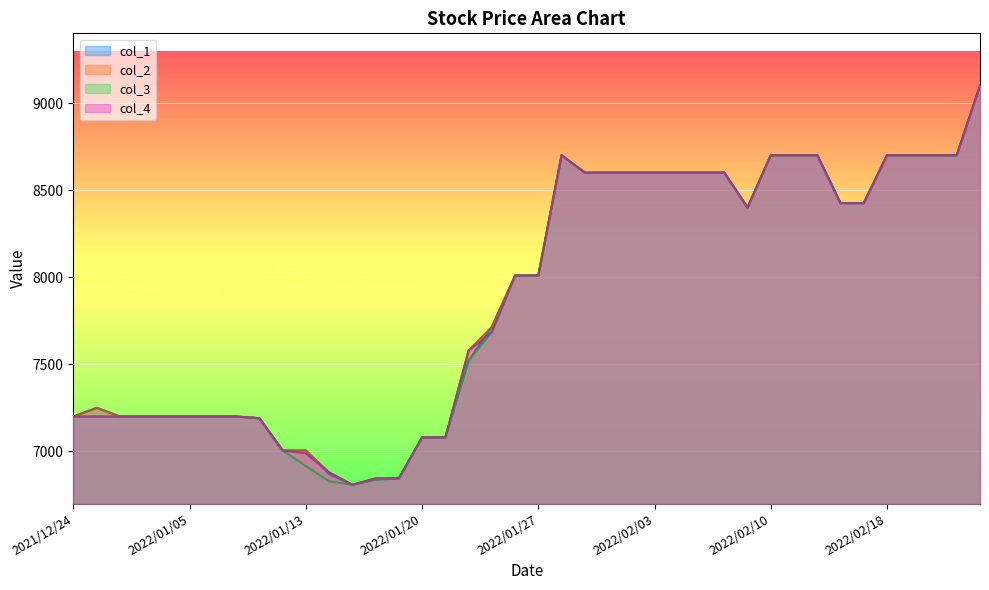

Is it true that col_3 equals 8700 at 2022/02/18?

True